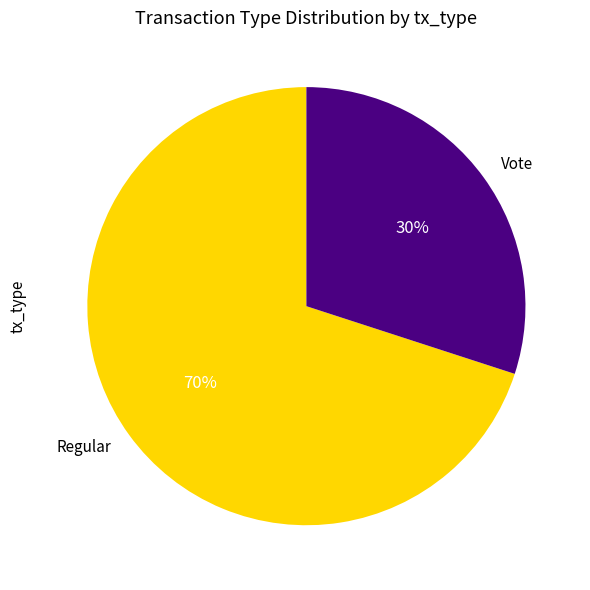

How many segments does this pie chart have?

2